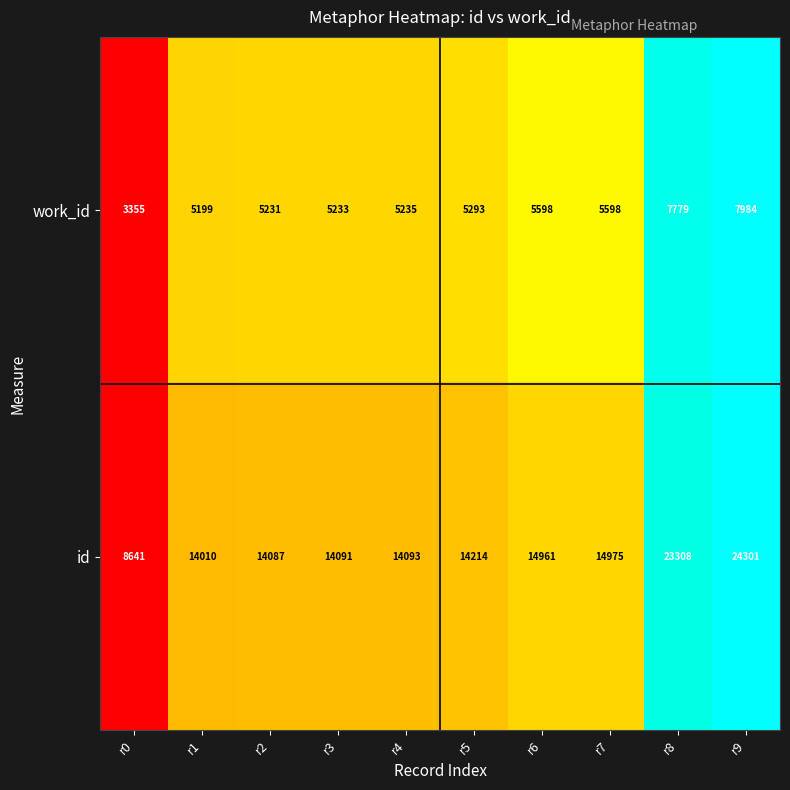

The value of id at r9 is 10261. True or false?

False